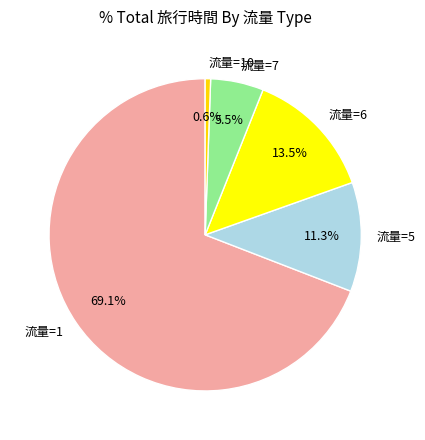

What is the total percentage of 流量=6 and 流量=10?

14.1%